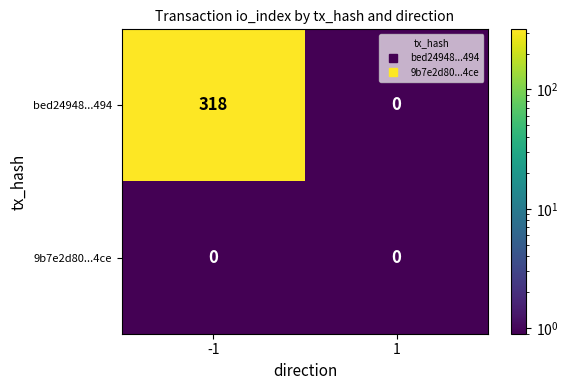

Which series has the largest total across all categories?

bed24948...494